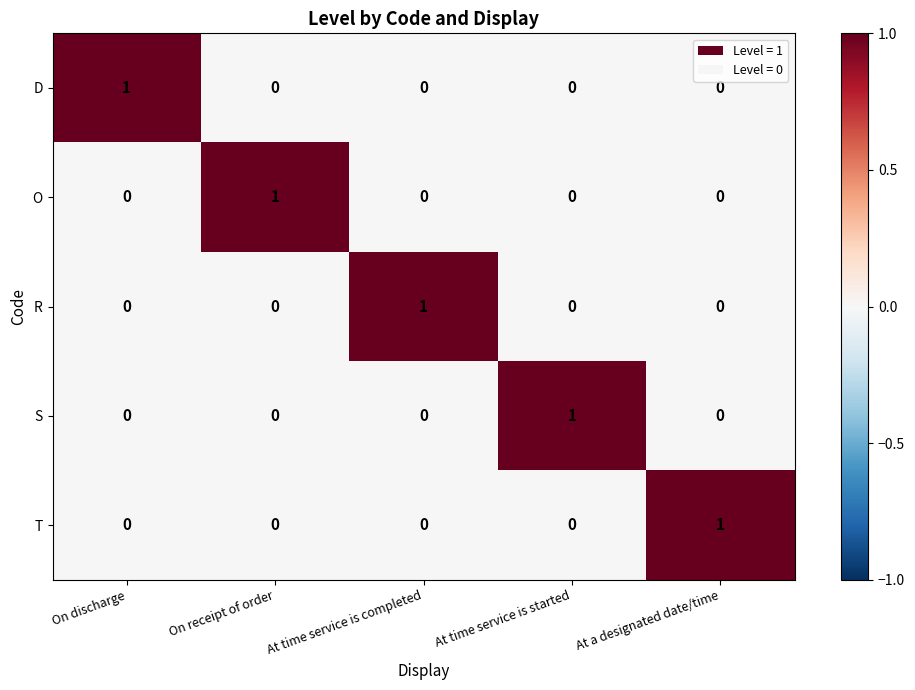

Reading left to right, what are all the values shown in this chart?

D: 1	0	0	0	0
O: 0	1	0	0	0
R: 0	0	1	0	0
S: 0	0	0	1	0
T: 0	0	0	0	1